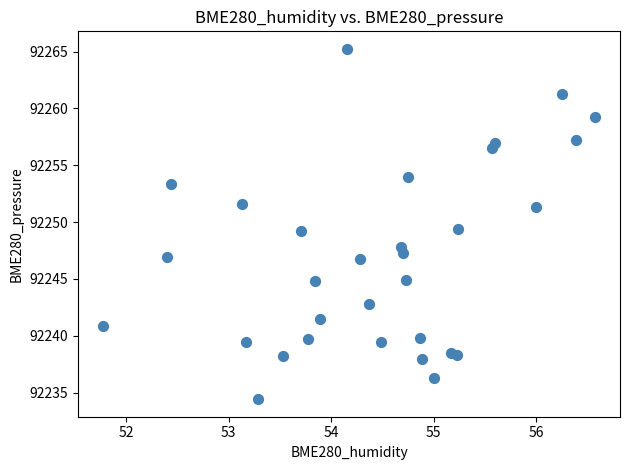

What is the range of Y values (max minus min)?

30.8